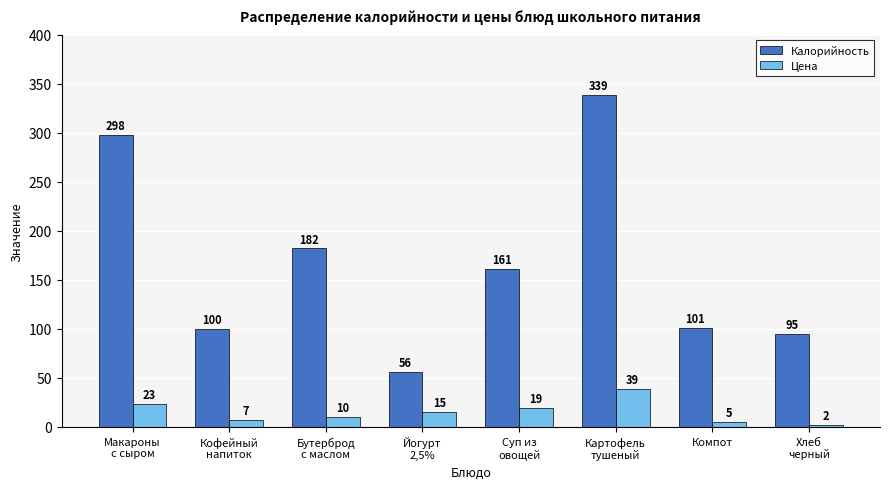

What is the sum of the Цена values at Йогурт
2,5% and Хлеб
черный?

16.9